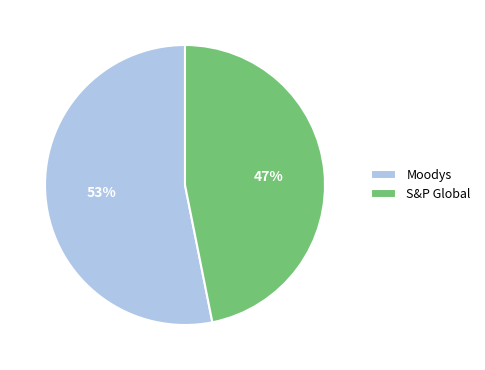

The S&P Global slice represents 38% of the pie. True or false?

False